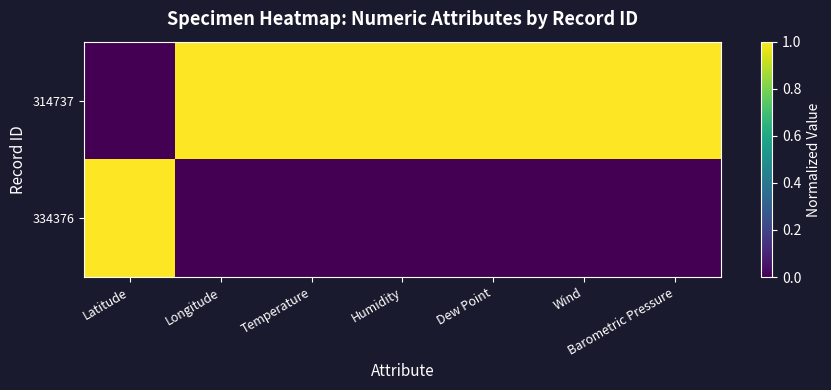

Between Temperature and Wind, which is larger?

Temperature